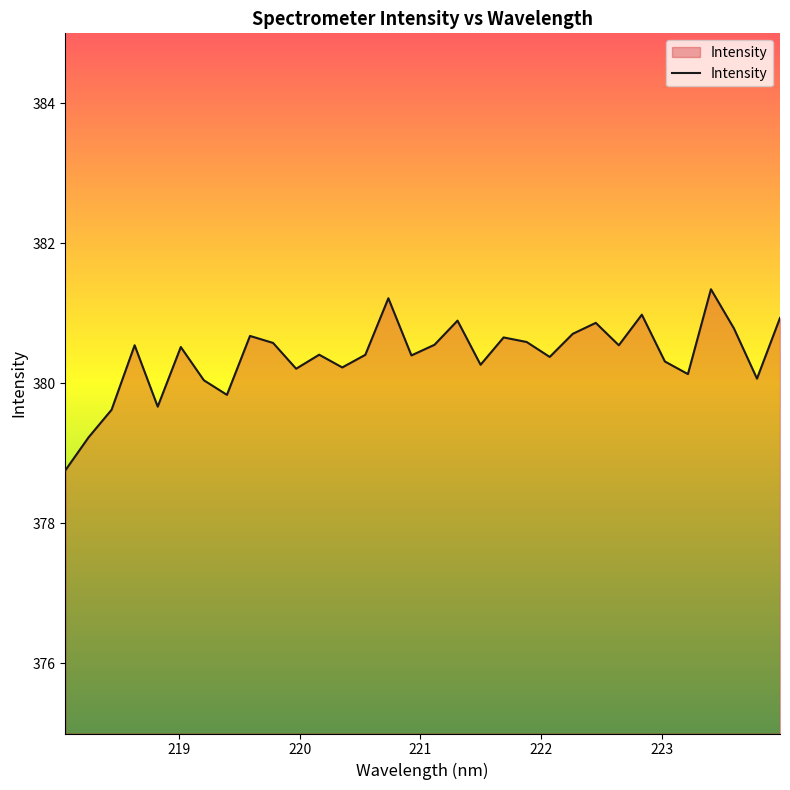

What is the maximum value shown in the chart?

381.3